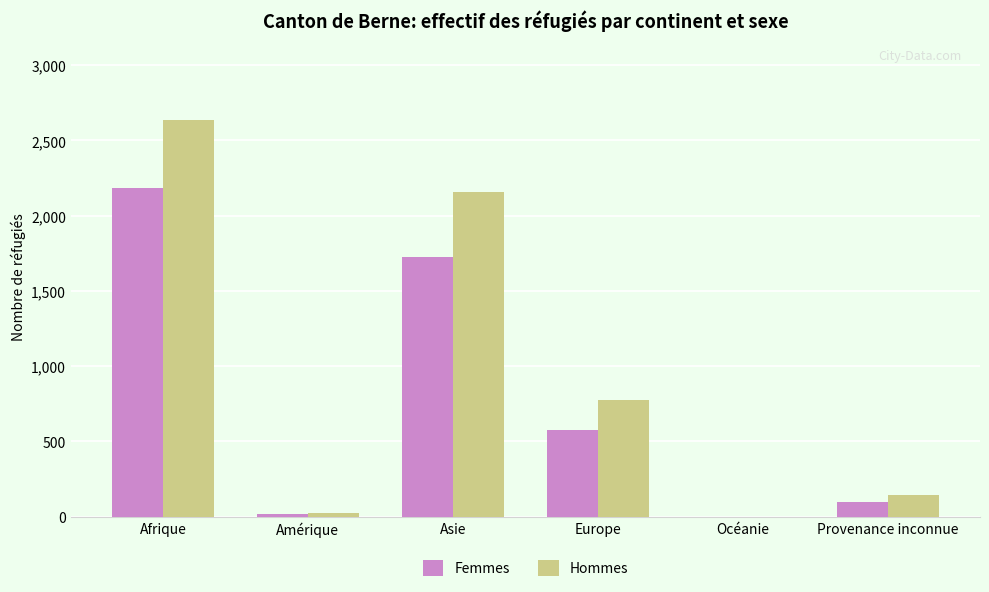

What are all the series names shown in the legend?

Femmes, Hommes